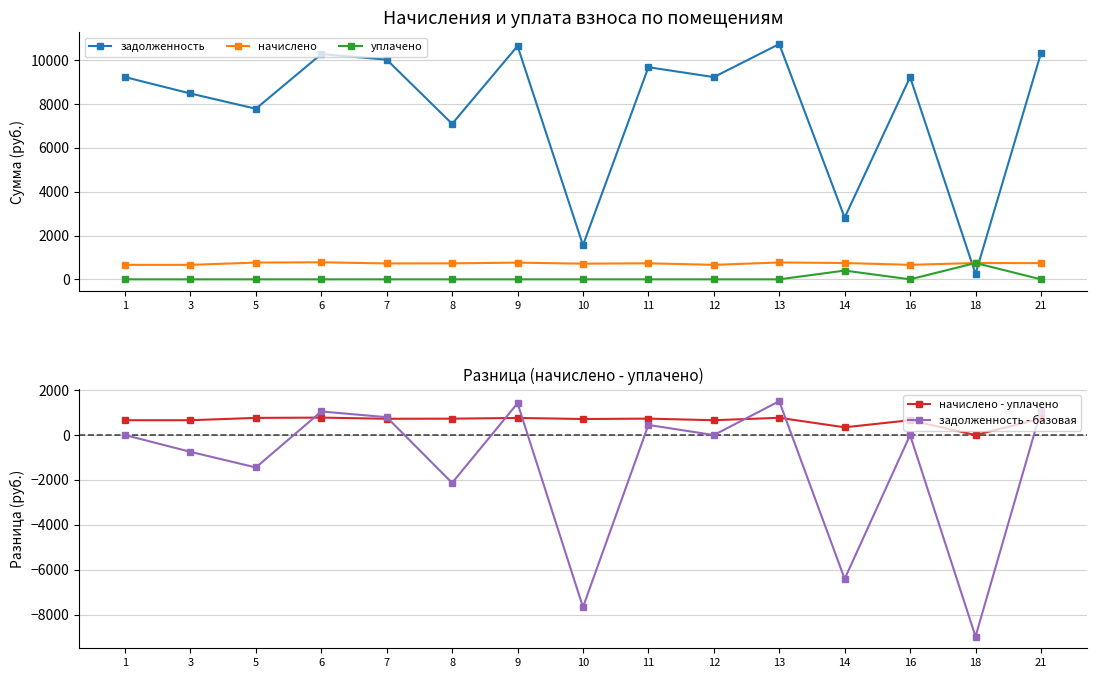

Is the value of уплачено at 5 greater than the value of задолженность - базовая at 10?

Yes